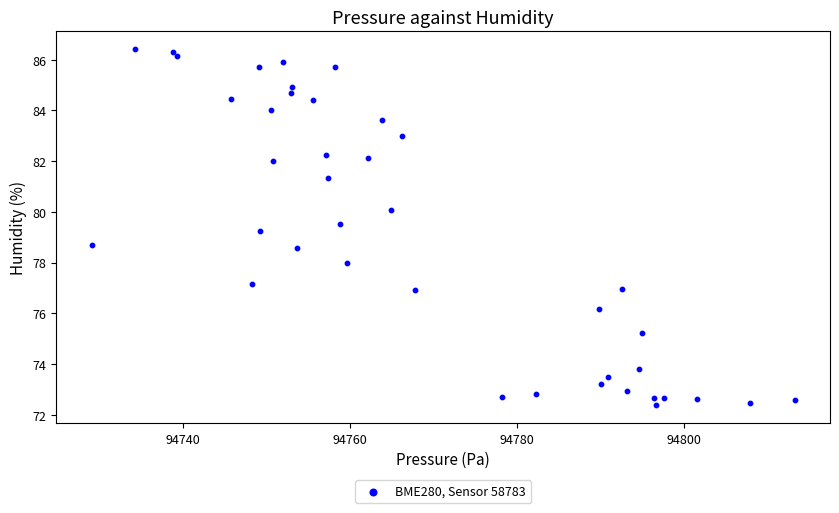

What is the range of Y values (max minus min)?

14.0